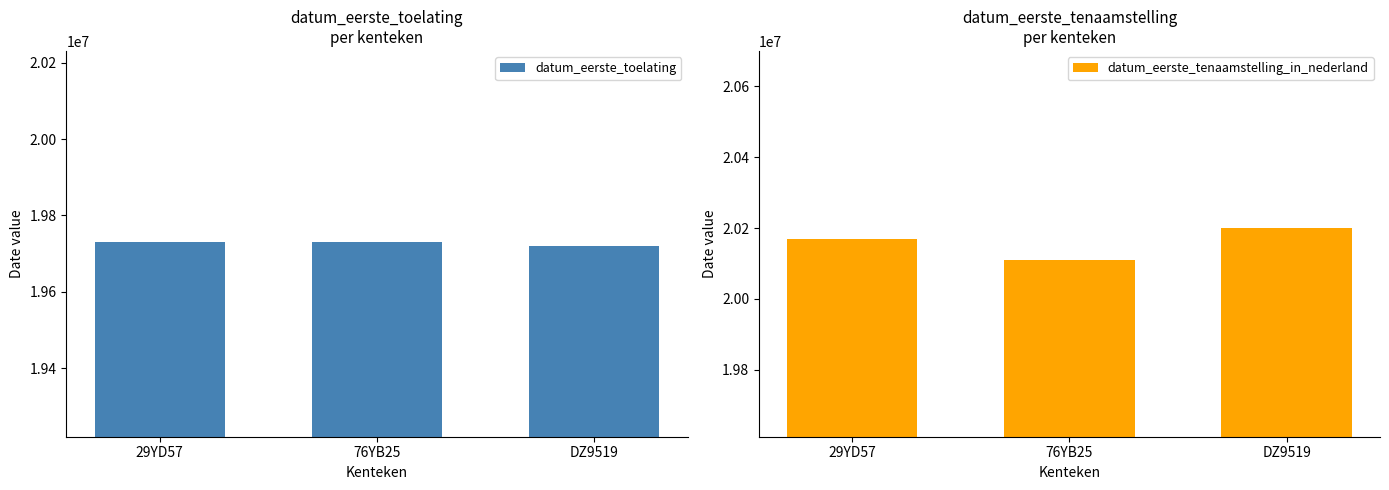

What is the difference between the datum_eerste_toelating values at DZ9519 and 76YB25?

9999